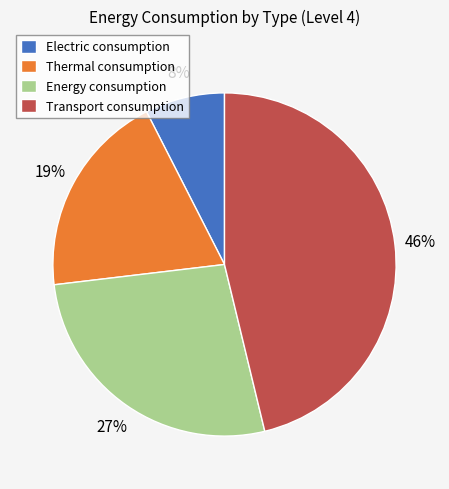

What is the ratio of the value at Thermal consumption to the value at Transport consumption?

0.4